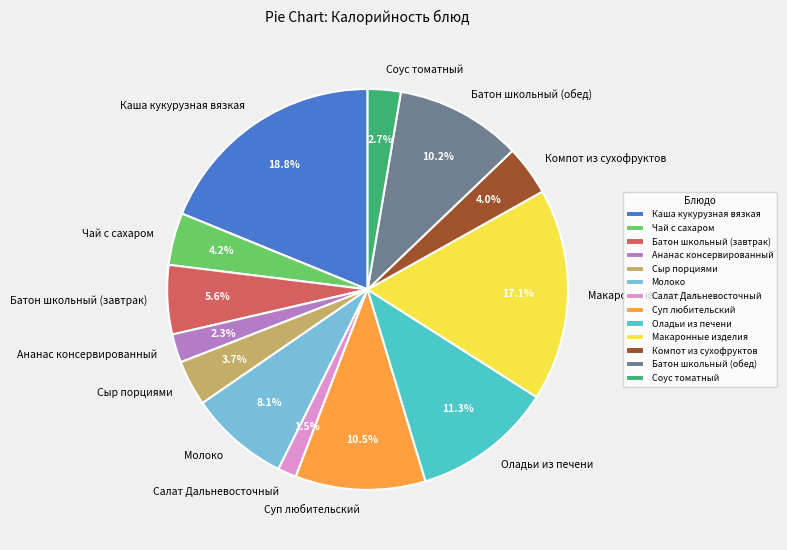

Is there a majority slice in this chart?

No